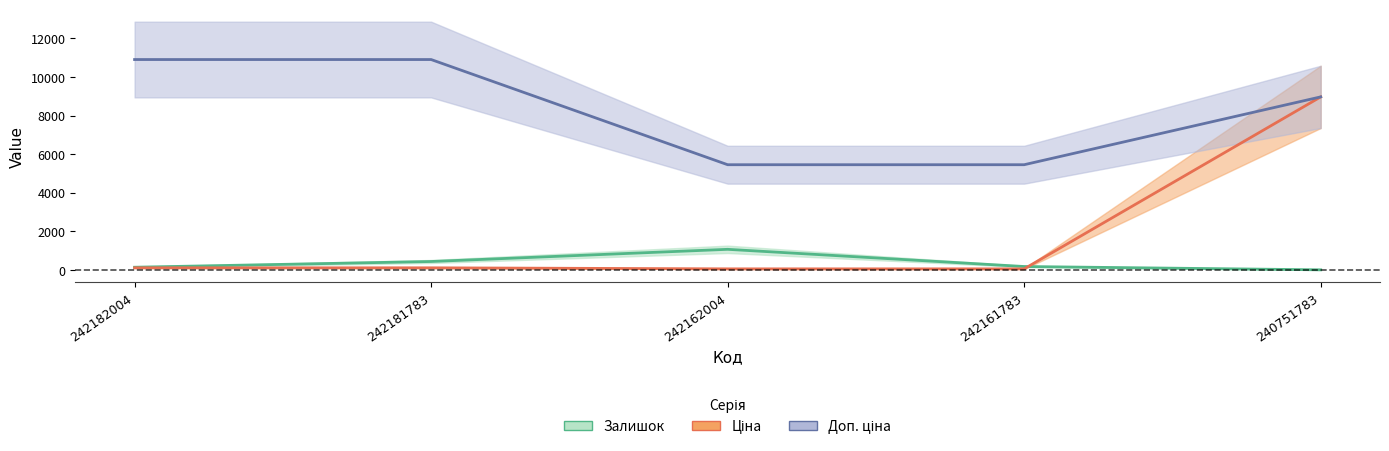

Reading right to left, extract all data points from this chart.

Залишок: 240751783=4.0	242161783=176.0	242162004=1067.0	242181783=436.0	242182004=139.0
Ціна: 240751783=8966.9	242161783=54.5	242162004=54.5	242181783=109.0	242182004=109.0
Доп. ціна: 240751783=8966.9	242161783=5452.0	242162004=5452.0	242181783=10903.0	242182004=10903.0